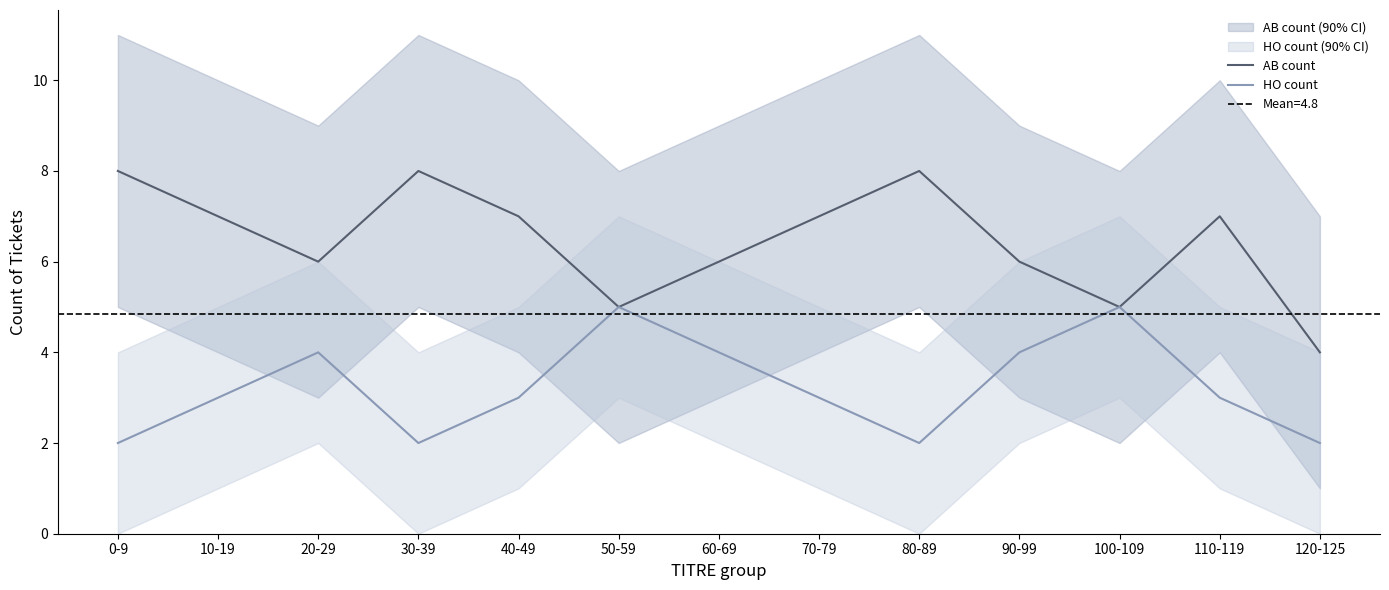

Between 50-59 and 90-99, which series saw the biggest shift?

AB count